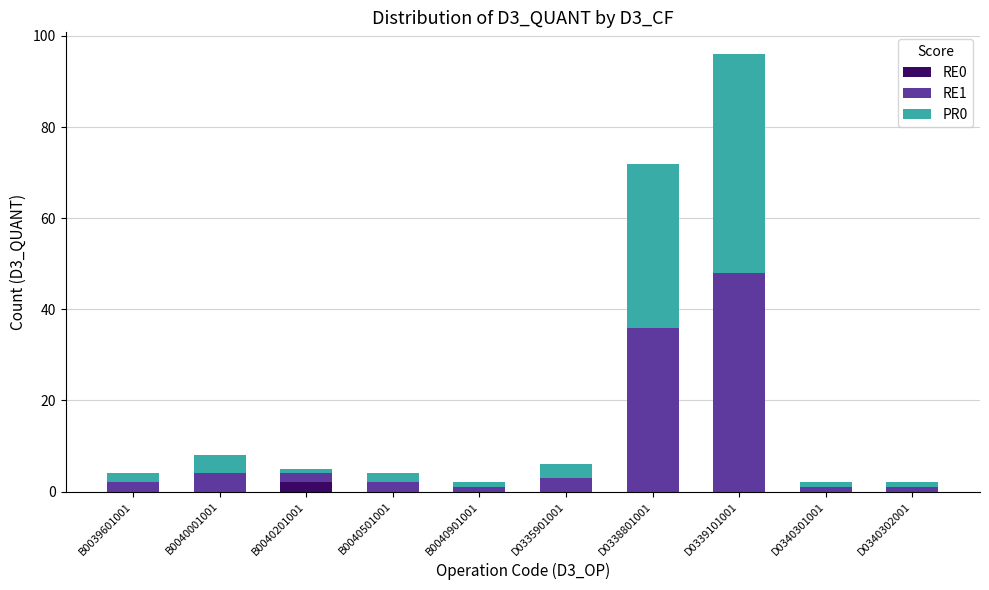

What is the total value across all series at D0338801001?

72